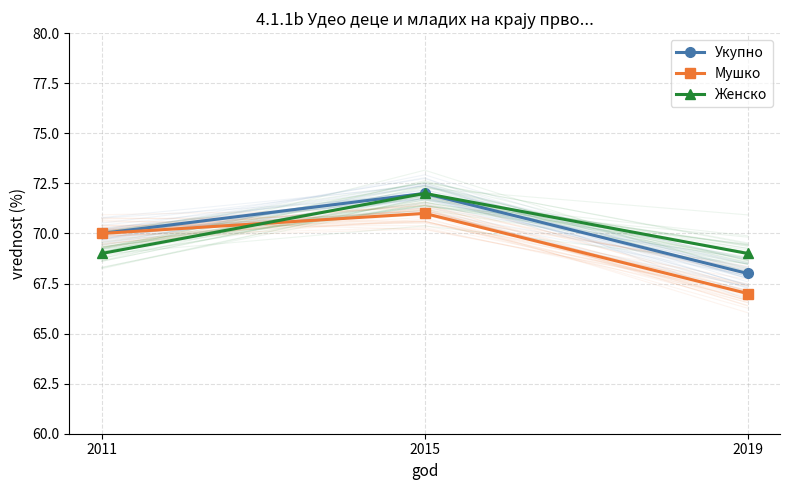

Does the chart have visible grid lines?

Yes